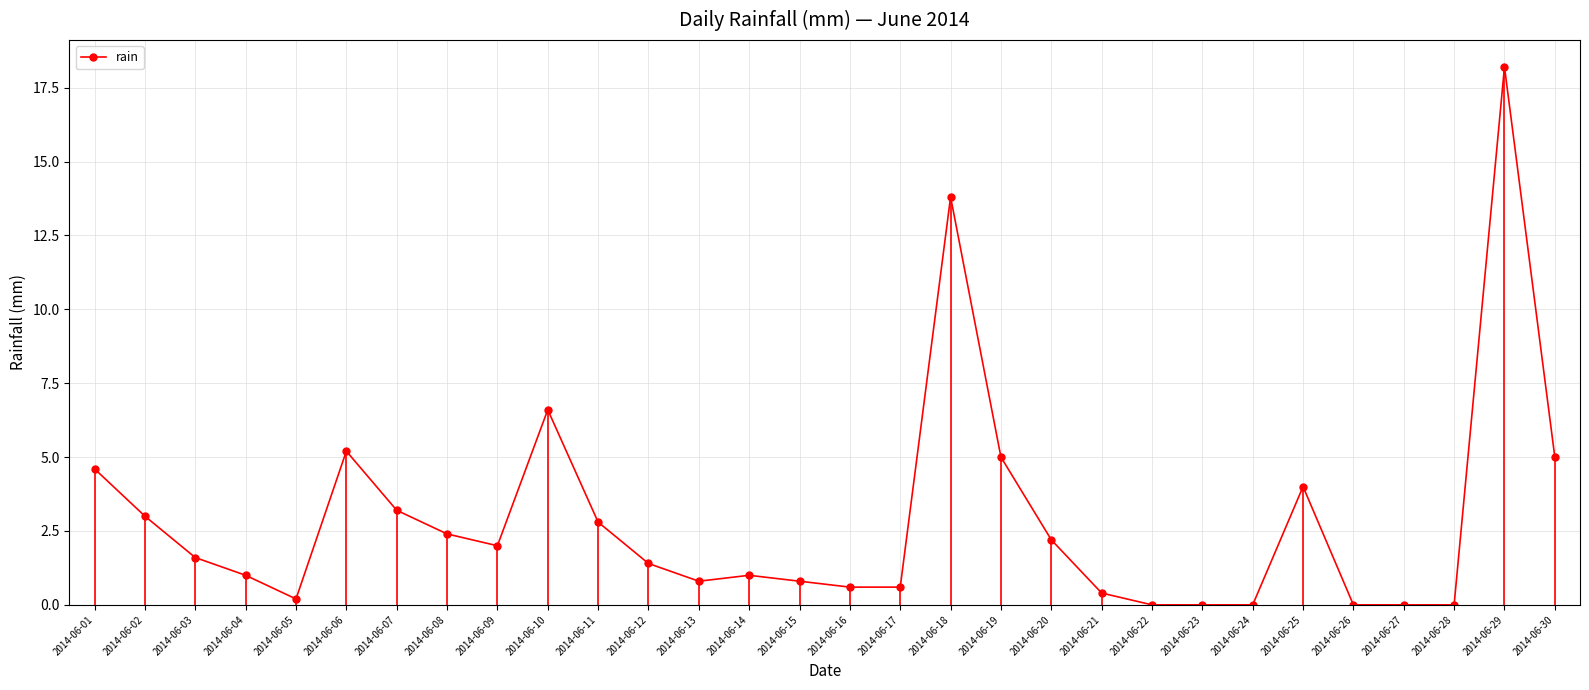

What value does the data have at 2014-06-25?

4.0